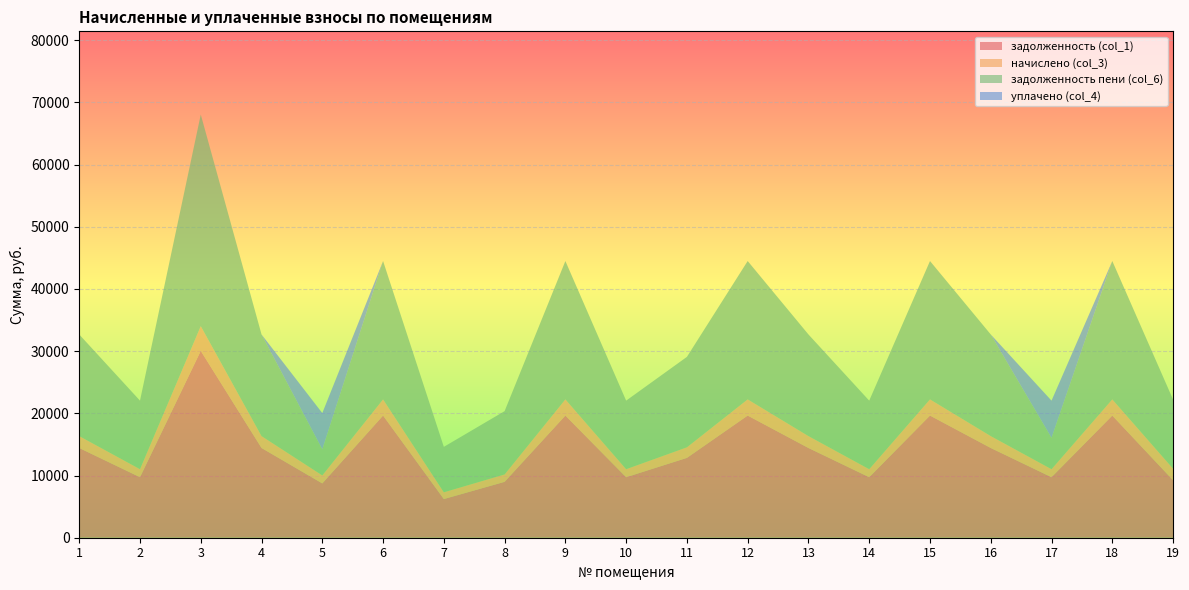

Reading left to right, list all the values displayed in this chart.

задолженность (col_1): 1=14432.2	2=9732.7	3=30045.6	4=14432.2	5=8732.7	6=19645.2	7=6217.6	8=8988.0	9=19645.2	10=9732.7	11=12840.0	12=19645.2	13=14432.2	14=9732.7	15=19645.2	16=14432.2	17=9732.7	18=19645.2	19=9244.8
начислено (col_3): 1=1911.9	2=1289.3	3=3980.3	4=1911.9	5=1289.3	6=2602.6	7=1088.6	8=1190.7	9=2602.6	10=1289.3	11=1701.0	12=2602.6	13=1911.9	14=1289.3	15=2602.6	16=1911.9	17=1289.3	18=2602.6	19=1864.5
задолженность пени (col_6): 1=16344.1	2=11022.1	3=34025.9	4=16344.1	5=4194.1	6=22247.8	7=7306.2	8=10178.7	9=22247.8	10=11022.1	11=14541.0	12=22247.8	13=16344.1	14=11022.1	15=22247.8	16=16344.1	17=5042.1	18=22247.8	19=11109.3
уплачено (col_4): 1=0.0	2=0.0	3=0.0	4=0.0	5=5828.0	6=0.0	7=0.0	8=0.0	9=0.0	10=0.0	11=0.0	12=0.0	13=0.0	14=0.0	15=0.0	16=0.0	17=5980.0	18=0.0	19=0.0